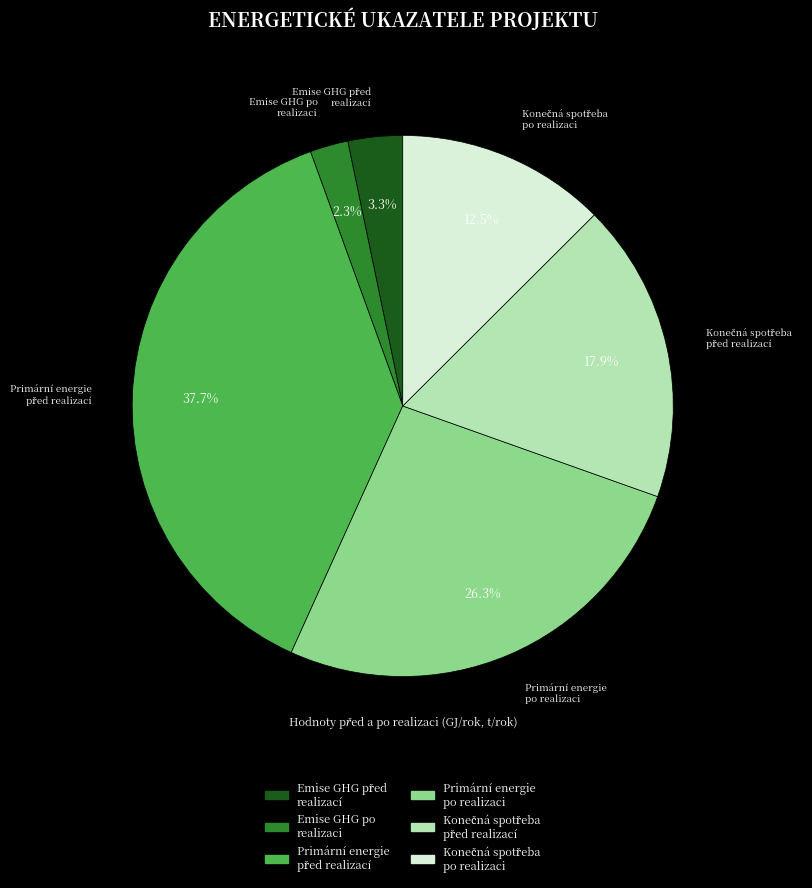

How many segments does this pie chart have?

6